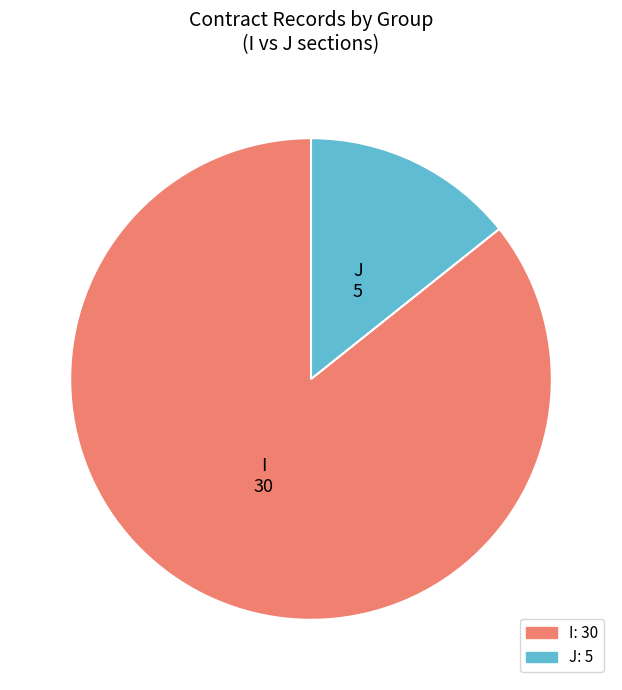

What is the majority slice?

I